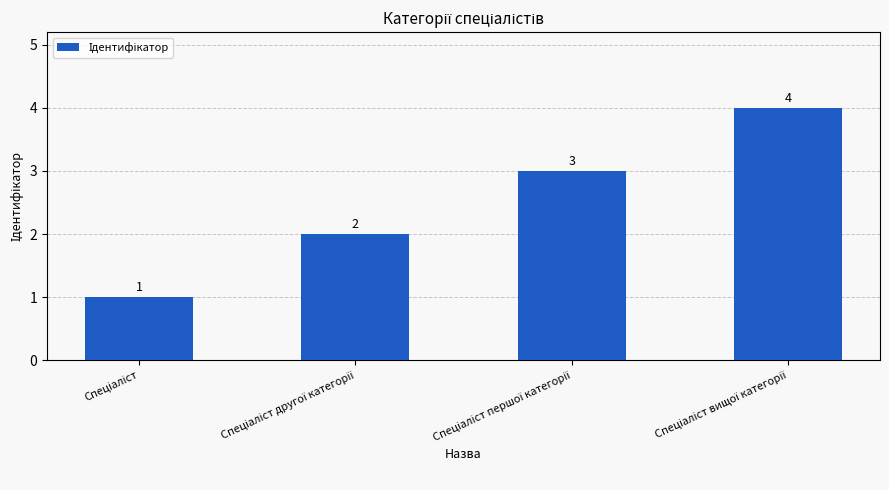

What is the value of the 2nd bar from the left?

2